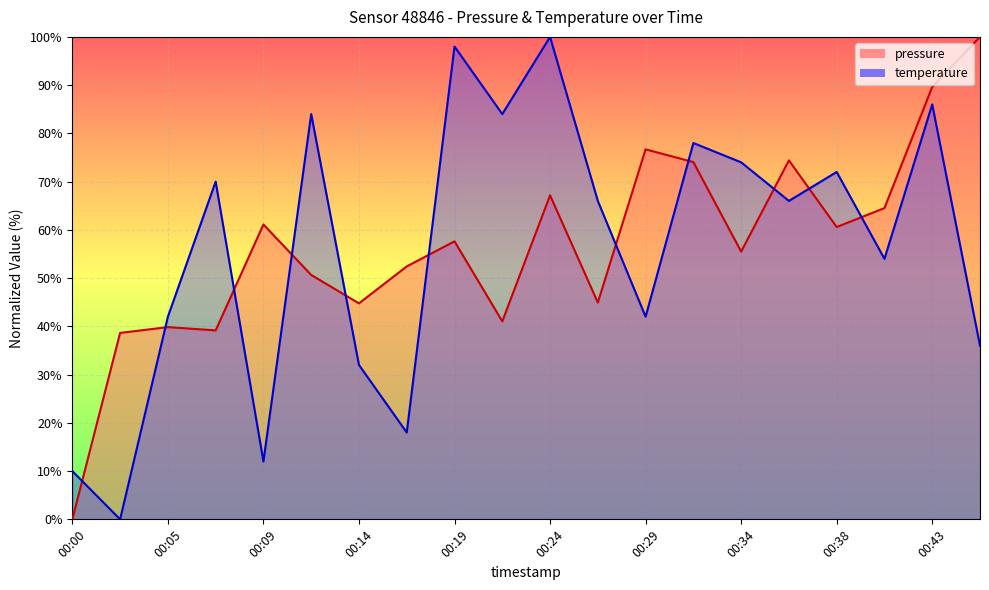

Read the pressure value at 00:05.

39.8